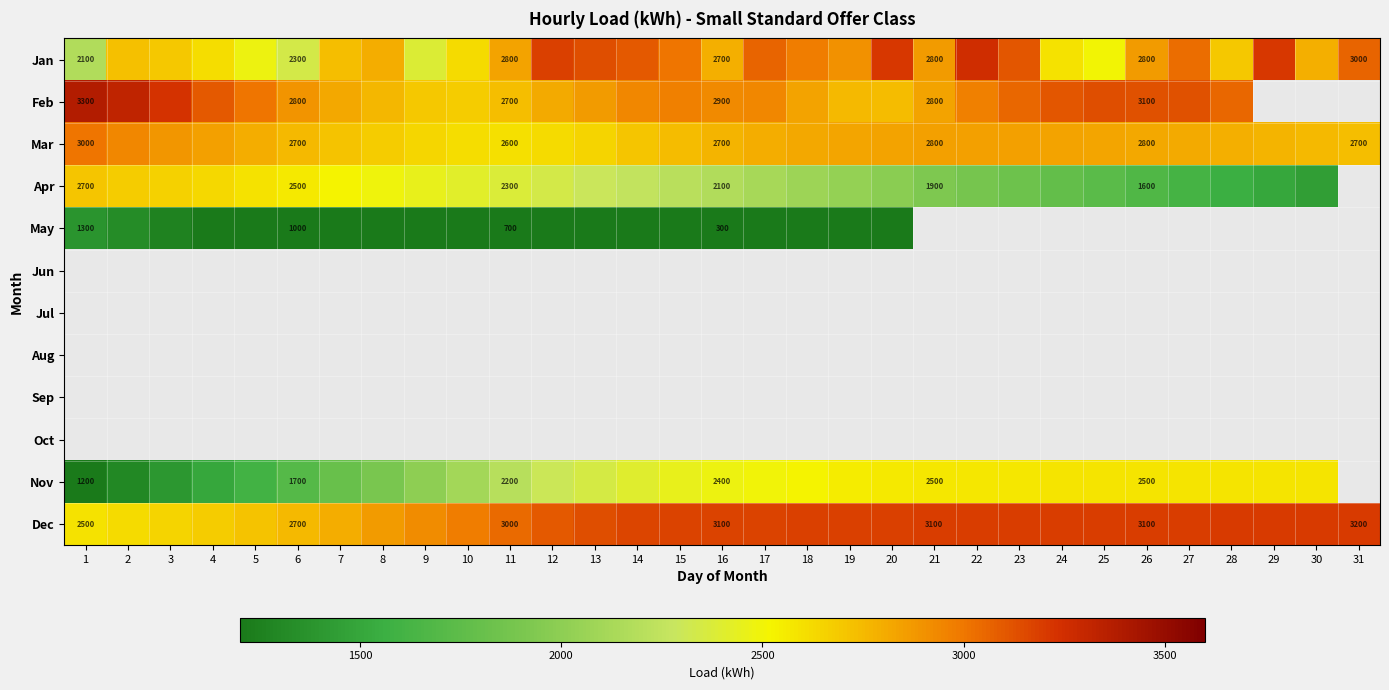

At how many categories does at least one series exceed 1676?

31